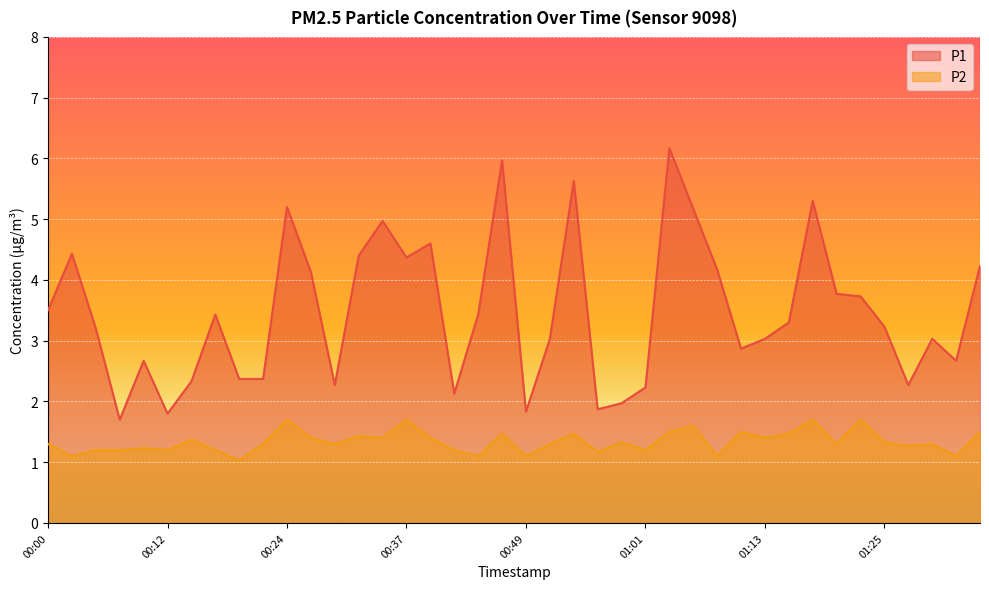

In P1, how many points are lower than both neighbors (excluding endpoints)?

10